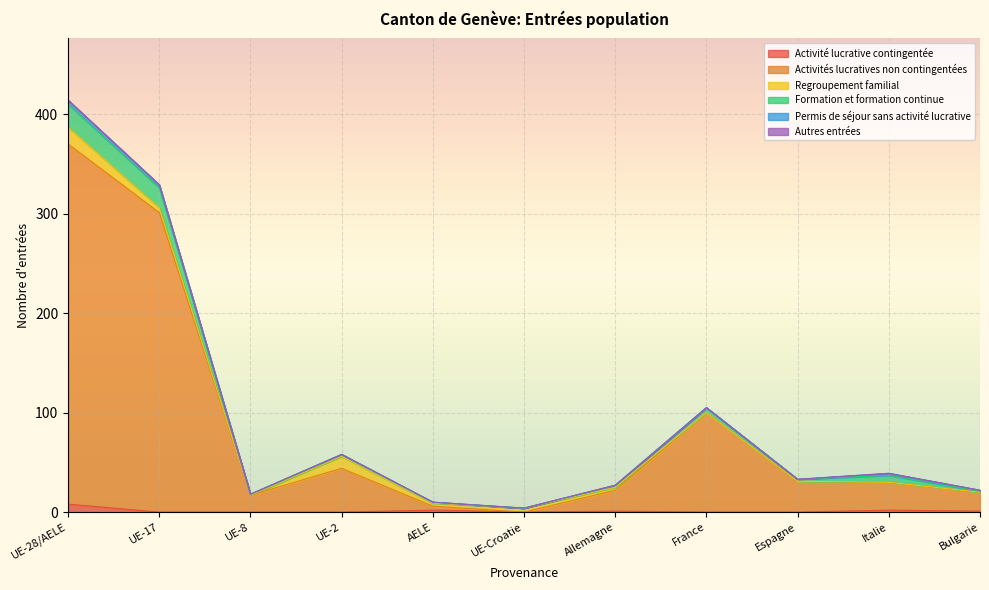

Which series has the largest total across all categories?

Activités lucratives non contingentées